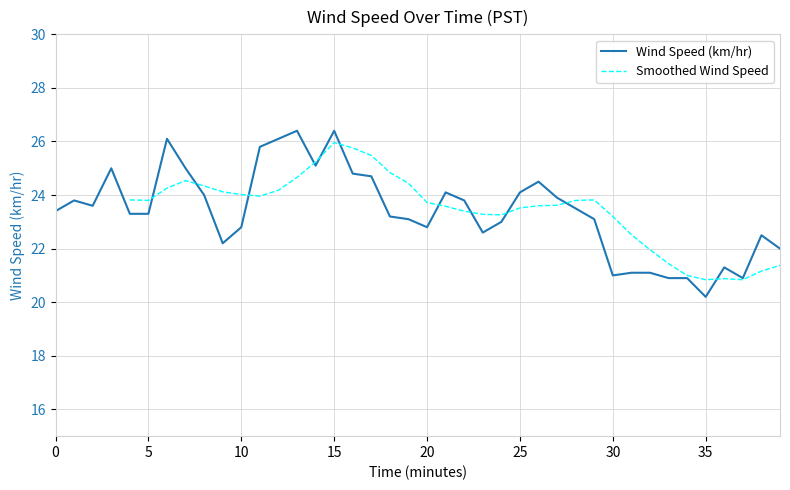

How many data points are less than 23?

14